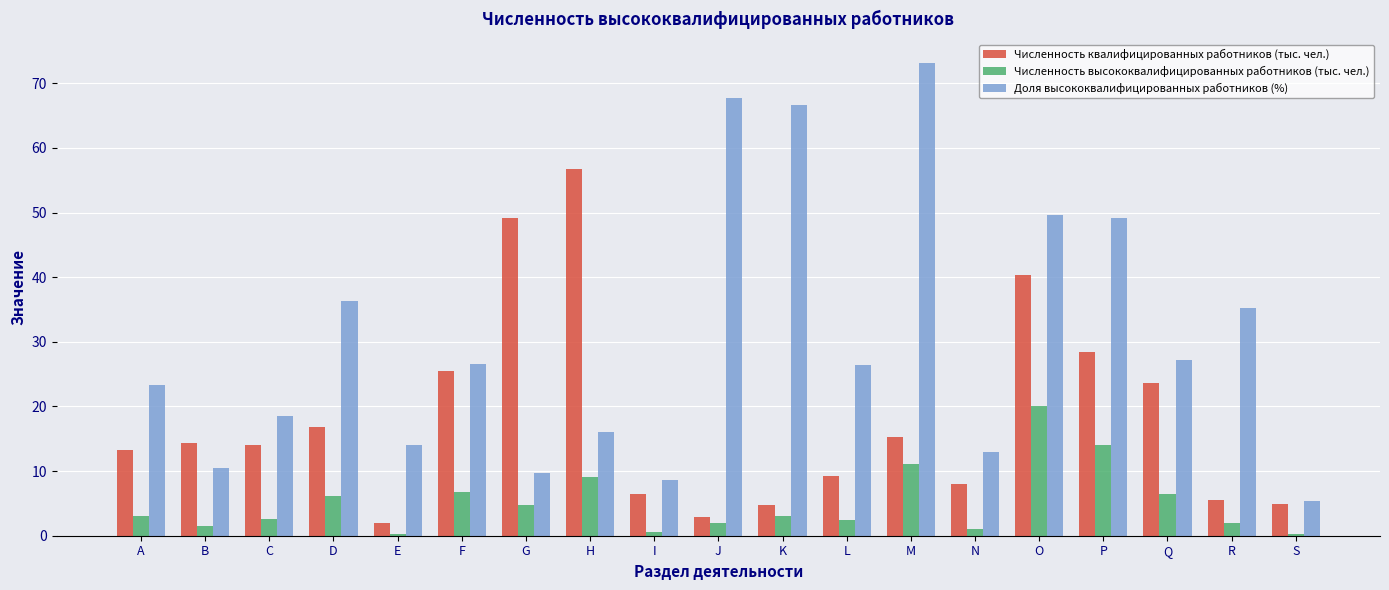

The Доля высококвалифицированных работников (%) series shows 12.7 at D. True or false?

False